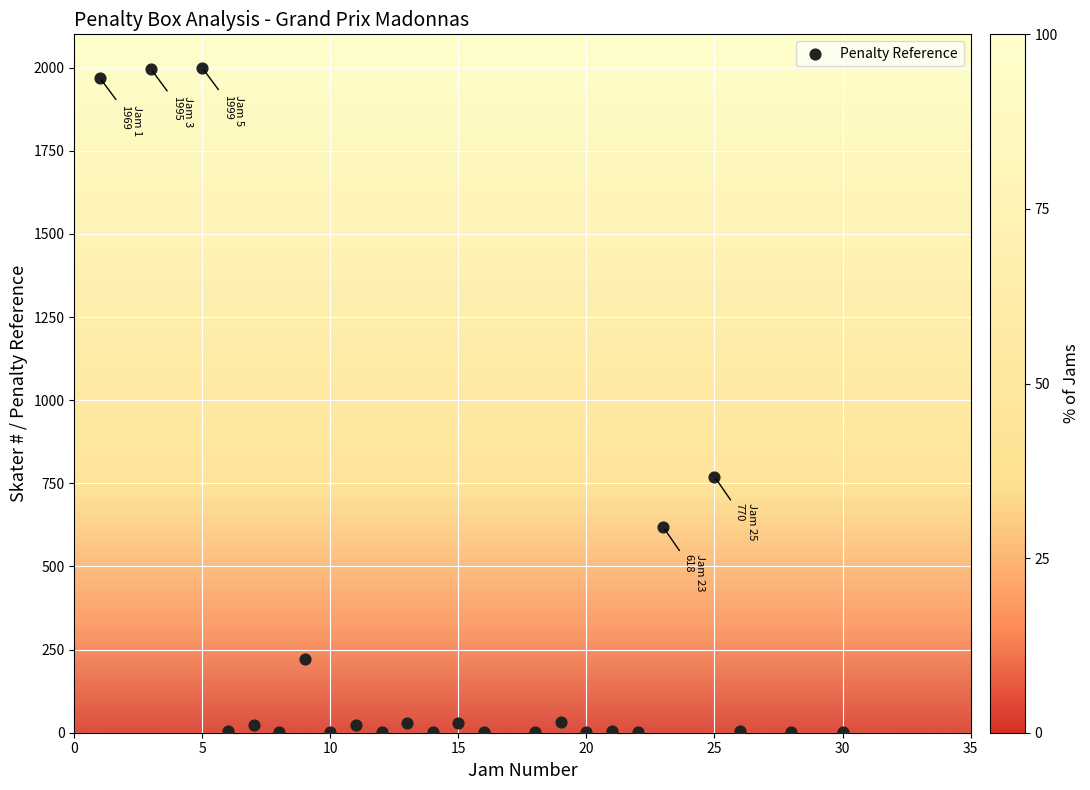

What Y value in the scatter plot is closest to 1000?

770